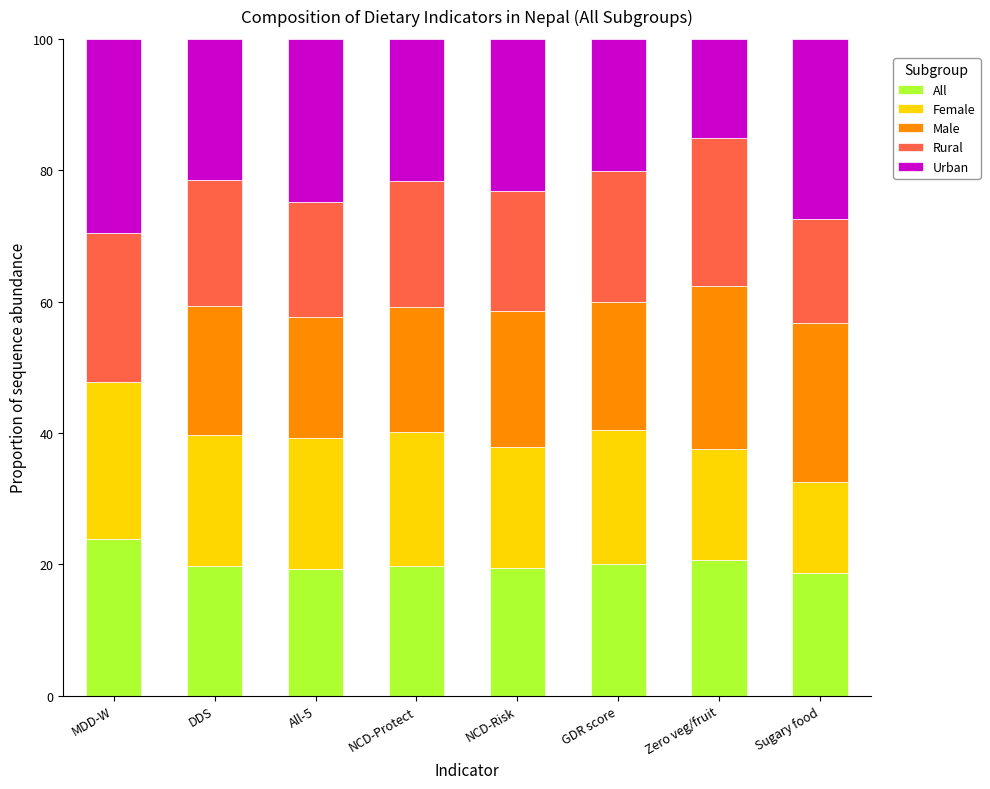

What is the total value across all series at GDR score?

100.0